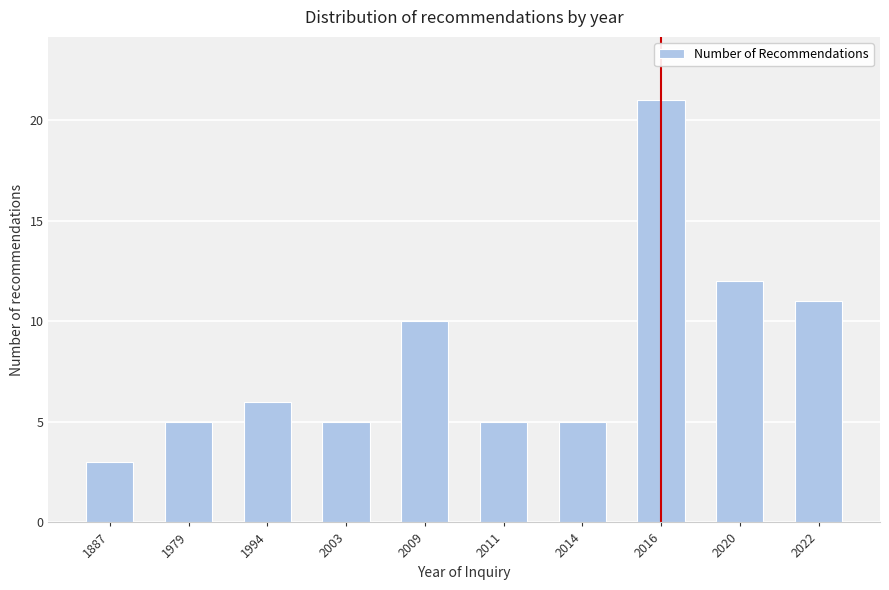

Reading left to right, transcribe all the data shown in this chart.

3	5	6	5	10	5	5	21	12	11